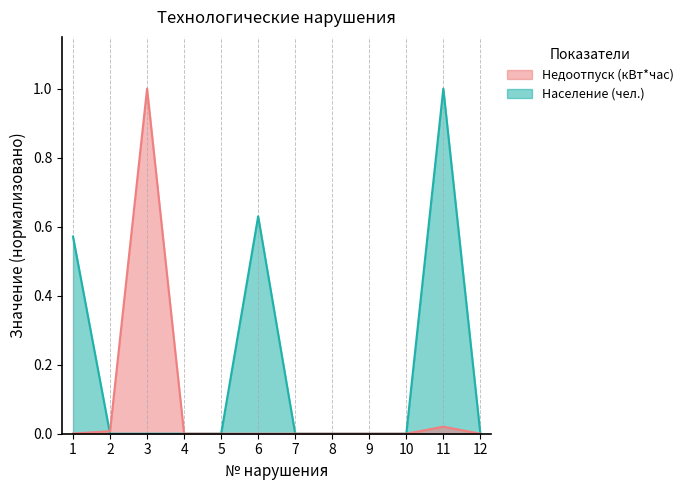

Reading left to right, transcribe all the data shown in this chart.

Недоотпуск (кВт*час): 1=0.0	2=0.0	3=1.0	4=0.0	5=0.0	6=0.0	7=0.0	8=0.0	9=0.0	10=0.0	11=0.0	12=0.0
Население (чел.): 1=0.6	2=0.0	3=0.0	4=0.0	5=0.0	6=0.6	7=0.0	8=0.0	9=0.0	10=0.0	11=1.0	12=0.0